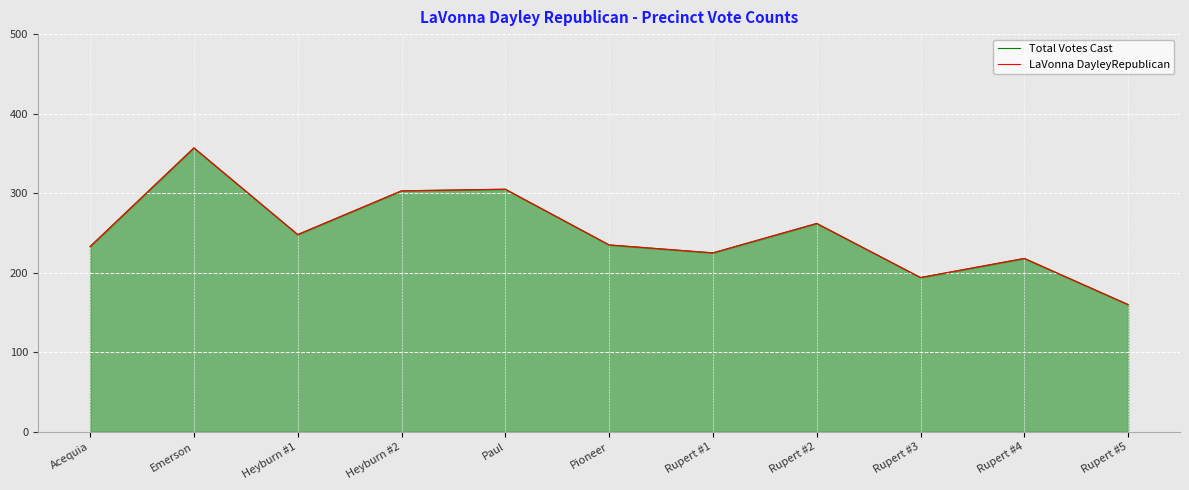

What is the label of the 5th point from the left?

Paul